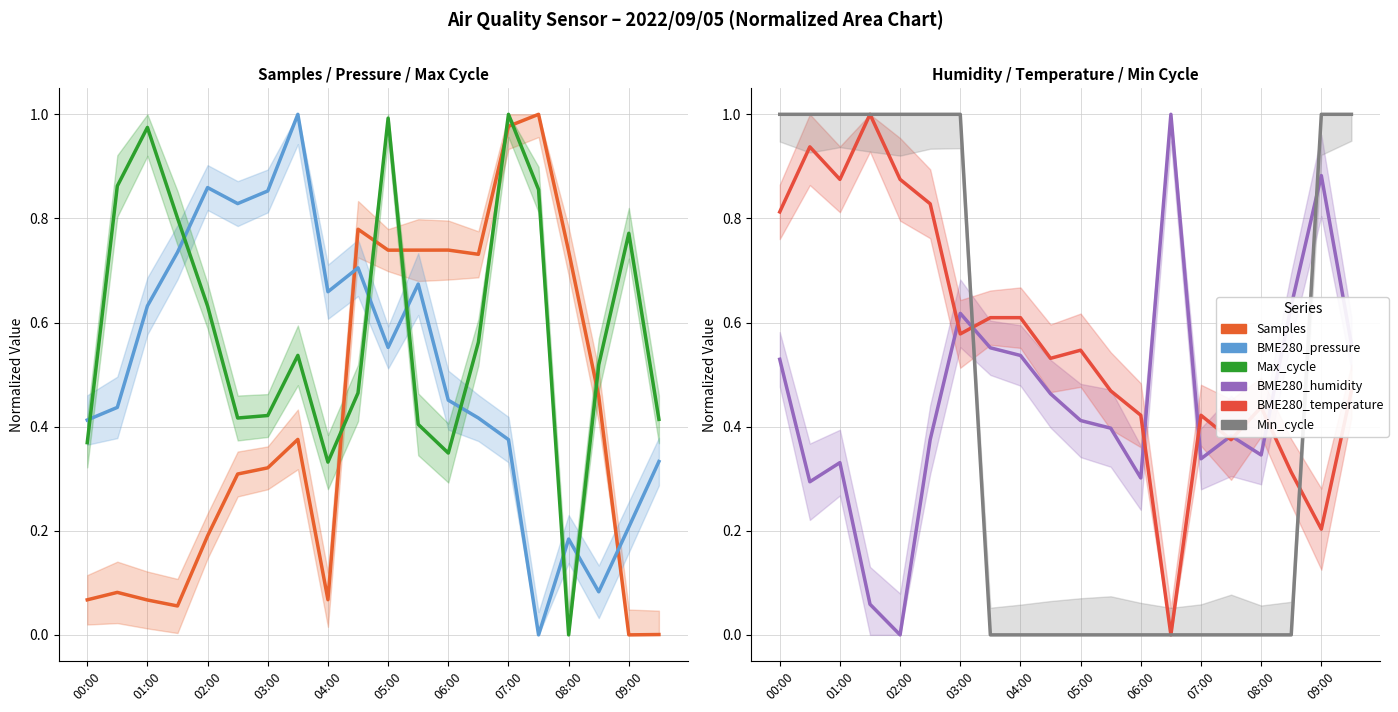

What is the label of the 6th point from the left?

05:00